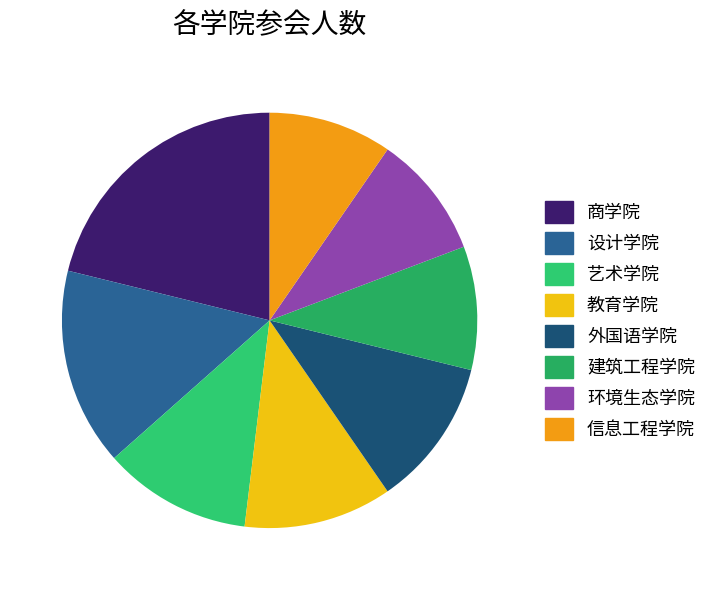

To the nearest percent, what portion does 艺术学院 represent?

12%